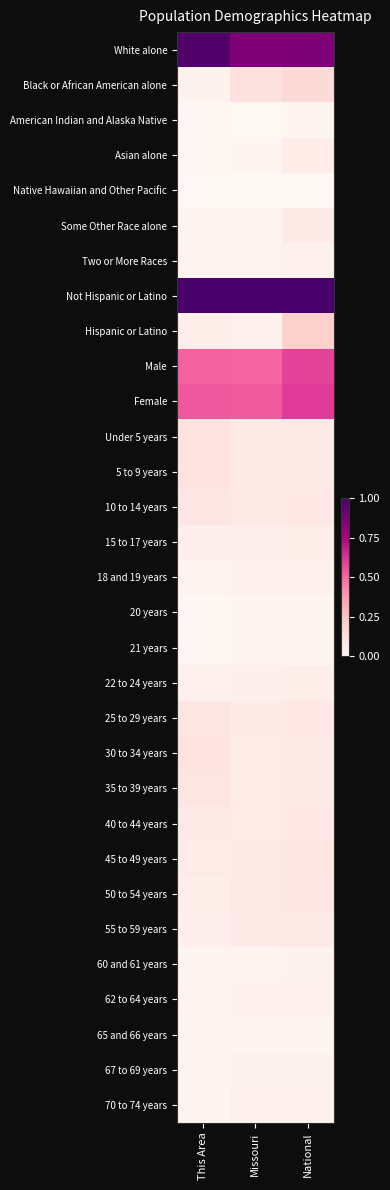

At which category does the chart reach its peak across all series?

This Area